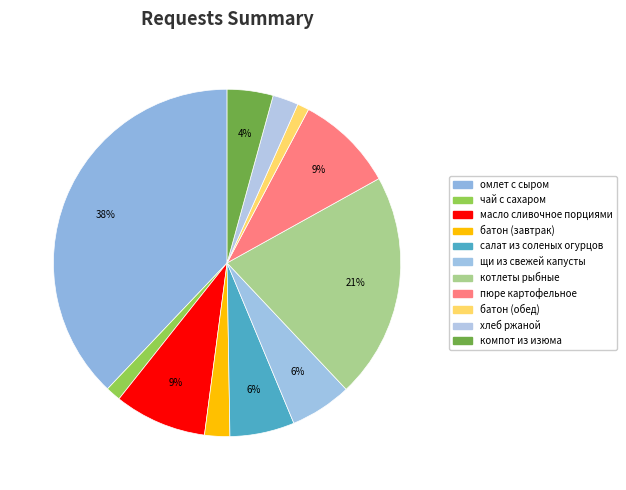

Count the number of slices in the pie.

11